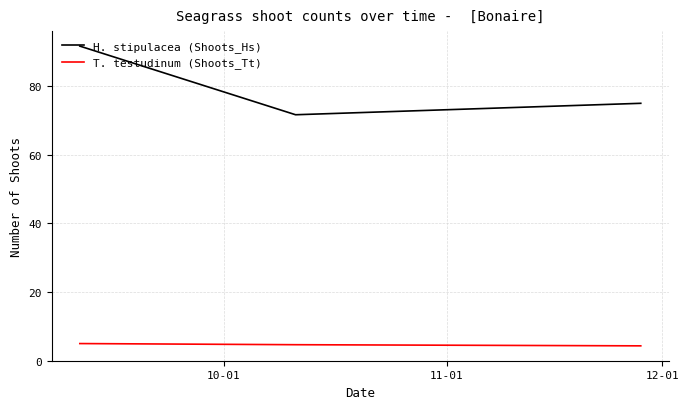

What is the maximum value shown in the chart?

91.7